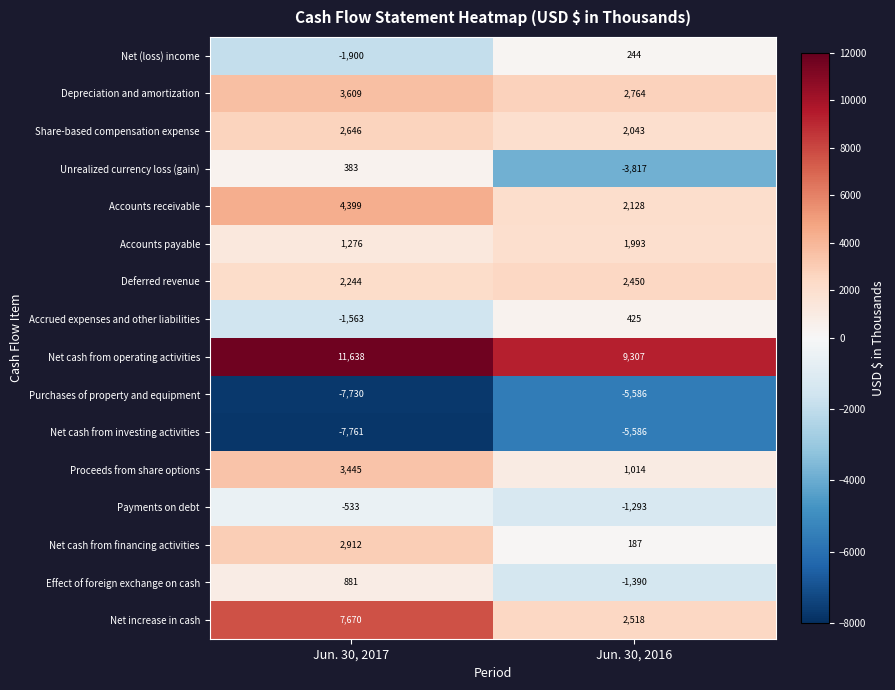

Which category has the highest value across all series?

Jun. 30, 2017